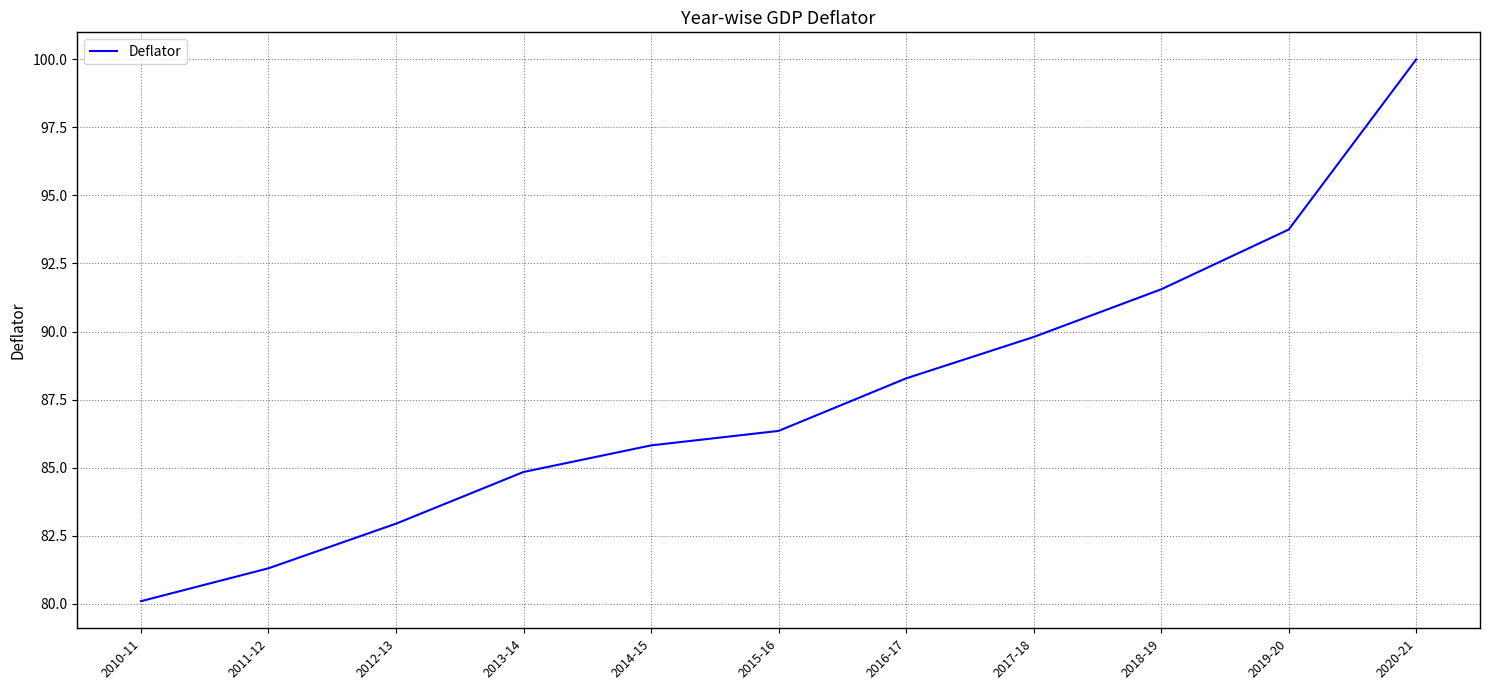

Between 2017-18 and 2019-20, which is larger?

2019-20